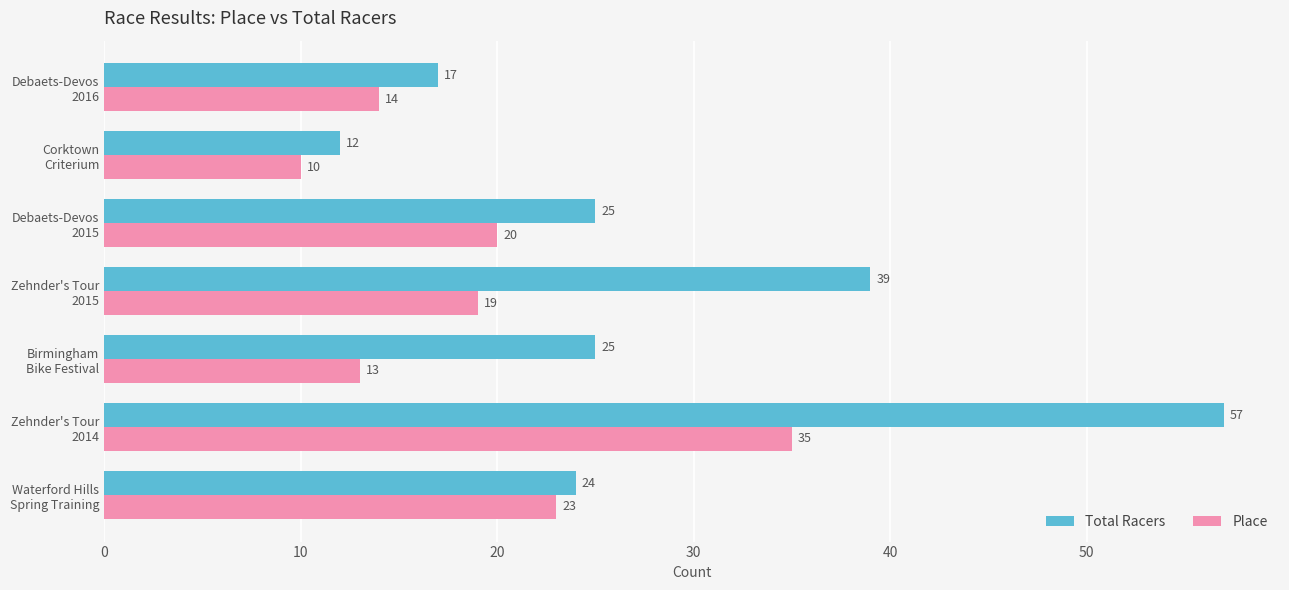

Which series has the widest spread of values?

Total Racers